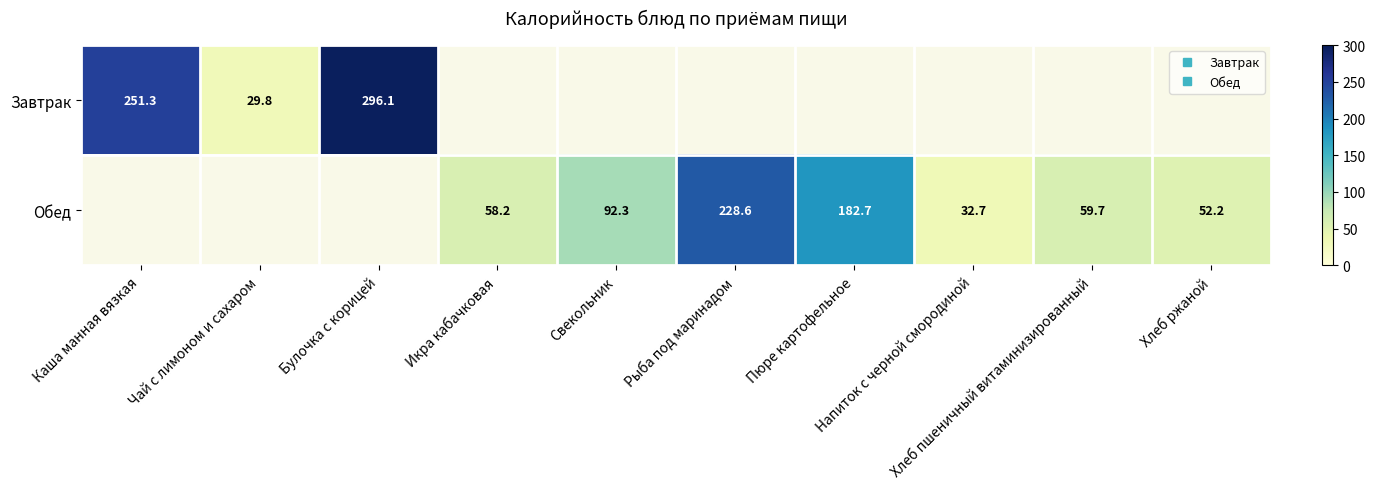

What is the total value across all series at Чай с лимоном и сахаром?

29.8